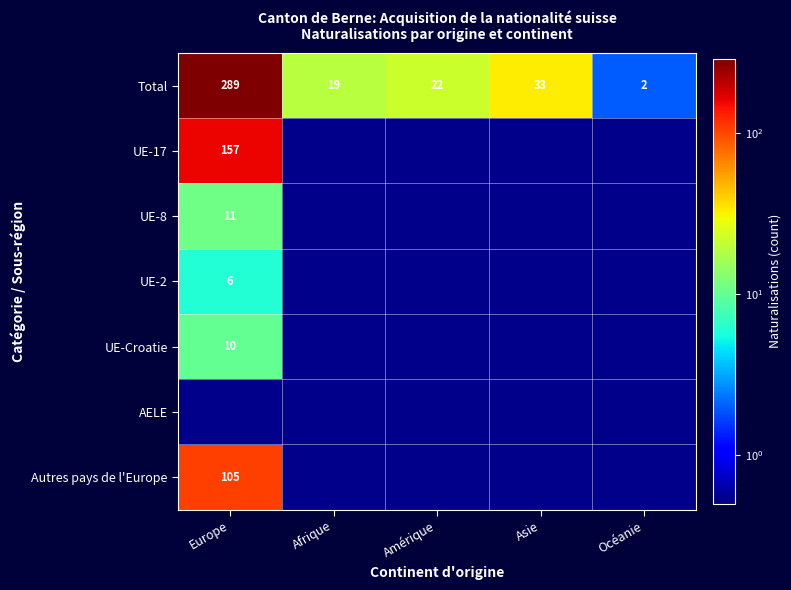

Is it true that Total equals 12 at Afrique?

False